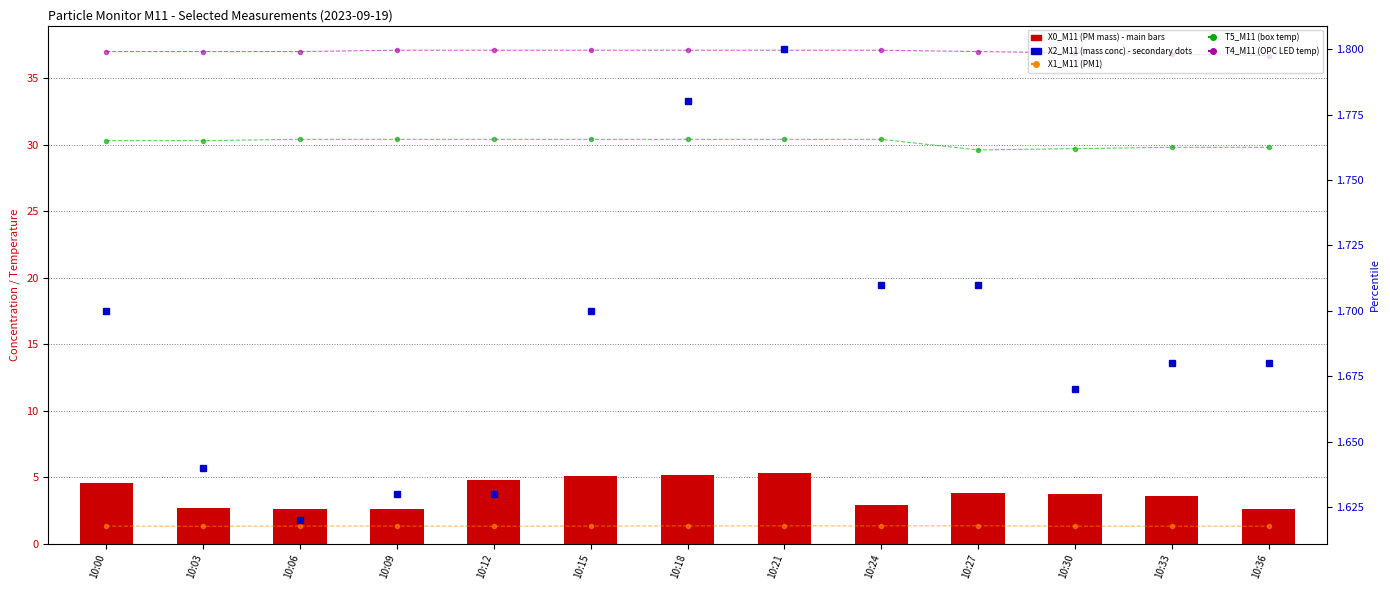

Where is X2_M11 (mass conc) nearest to the value 1?

10:06